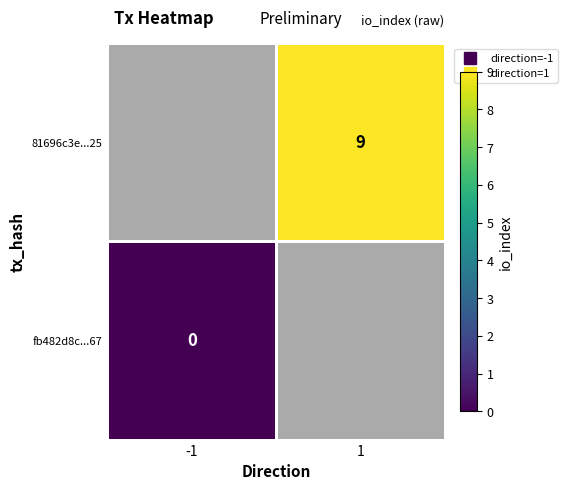

Rank the series by their maximum value, from lowest to highest.

fb482d8c...67, 81696c3e...25